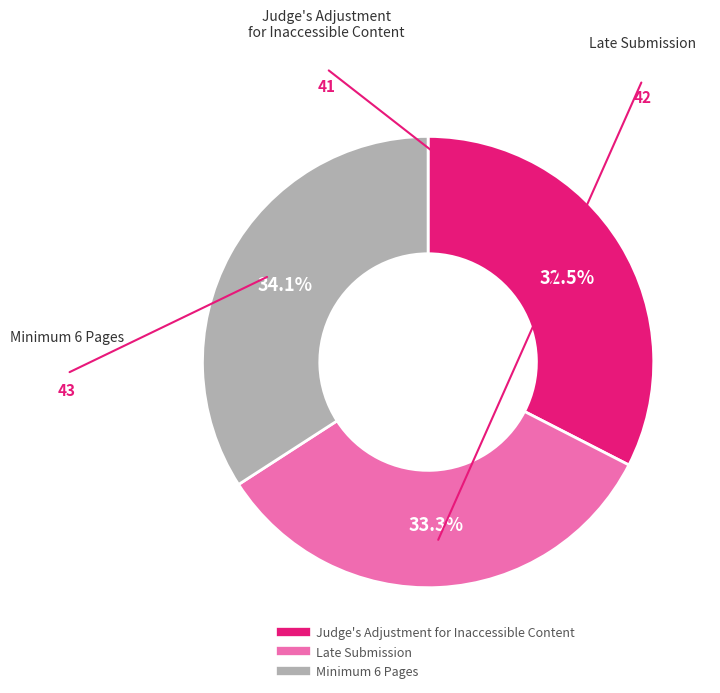

Is it true that Late Submission is 45% of the pie?

False